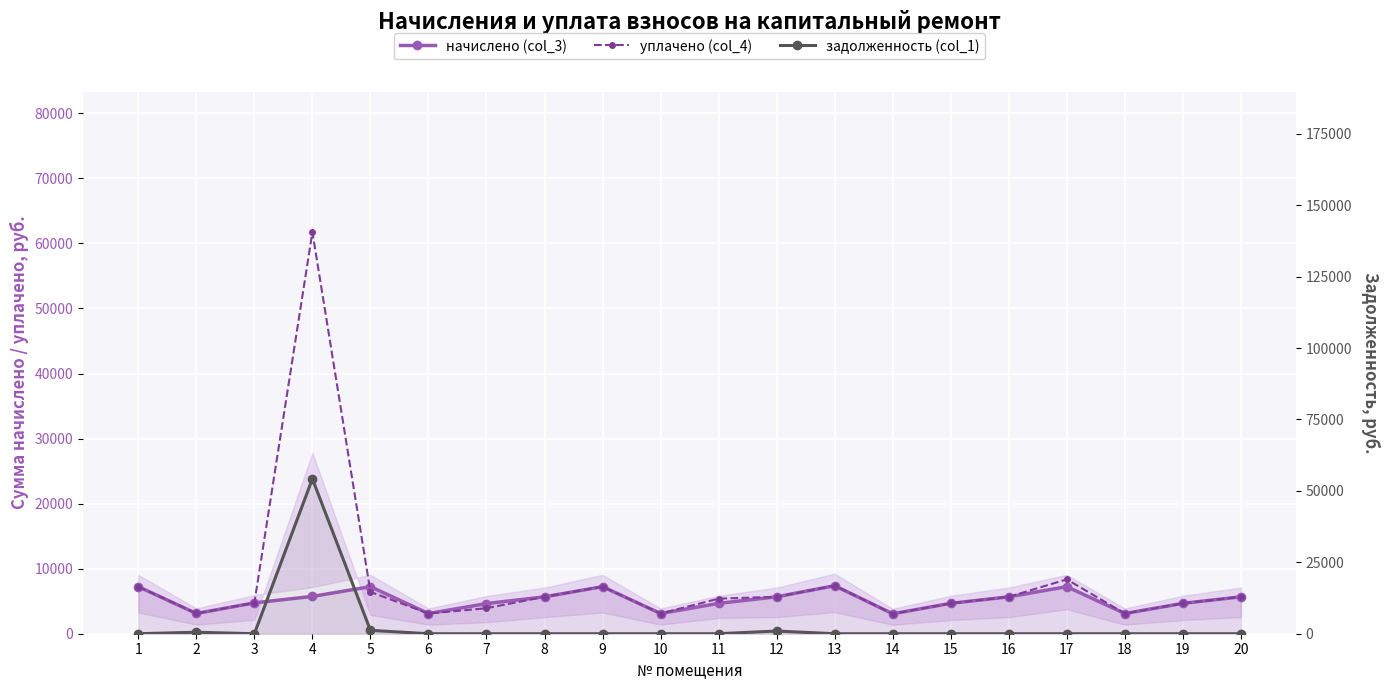

Is it true that уплачено (col_4) equals 17727.6 at 4?

False